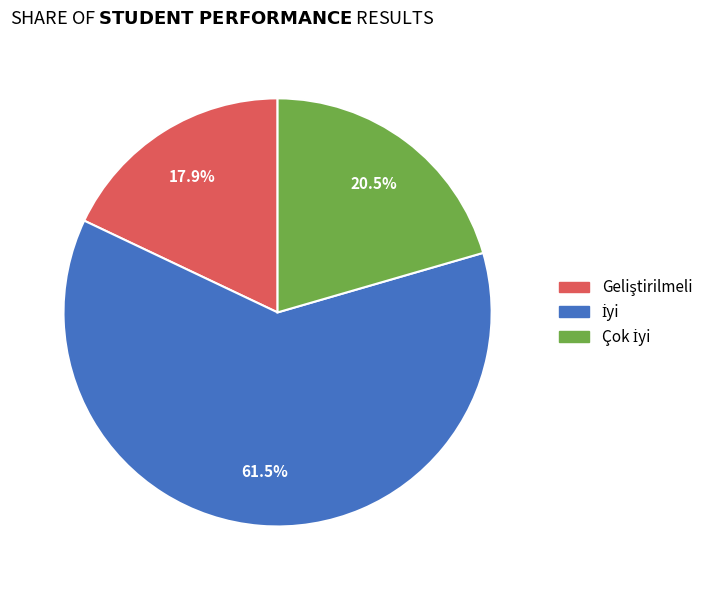

Does any single category account for the majority?

Yes